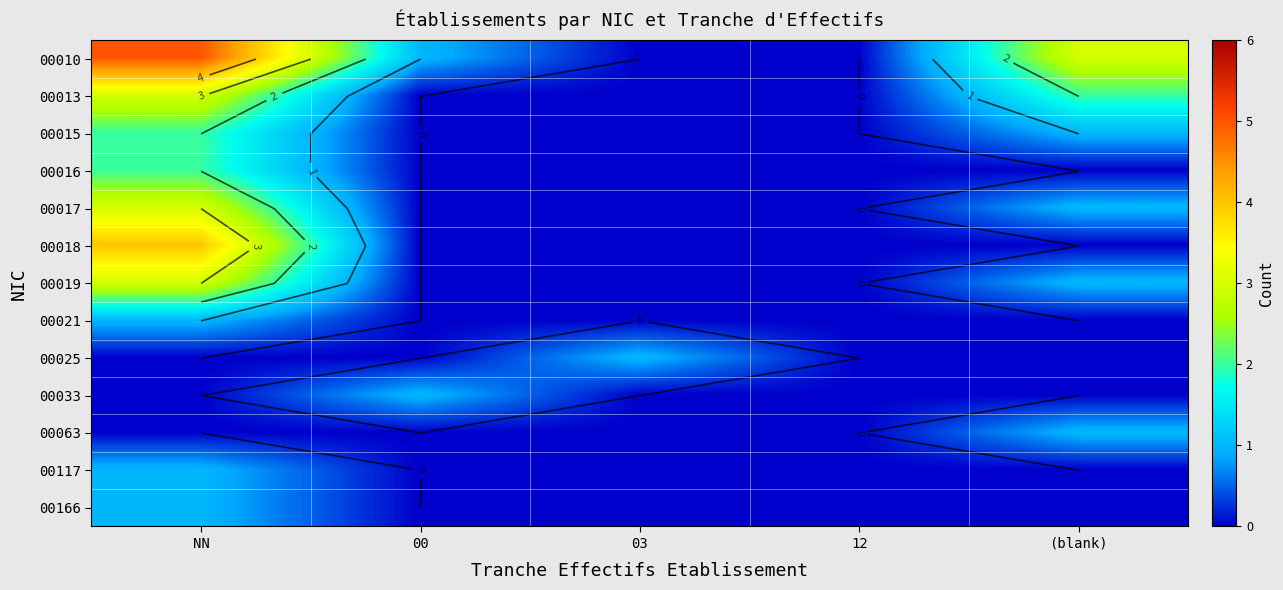

What is the maximum value for 00013?

3